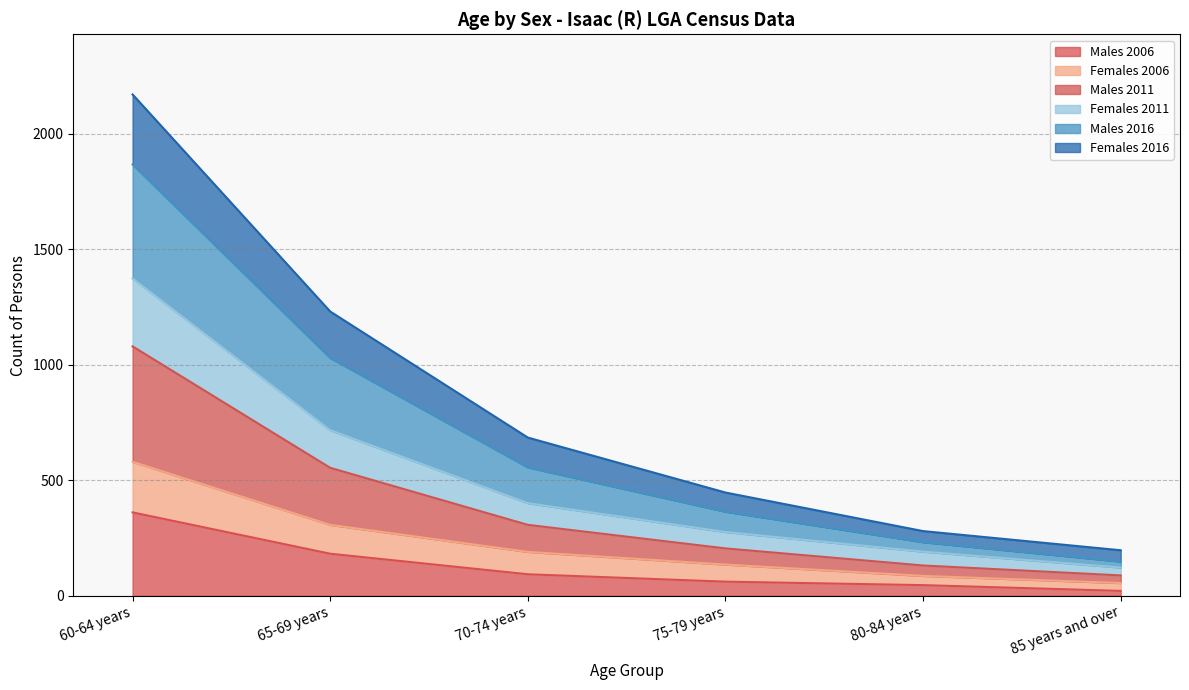

What are all the series names shown in the legend?

Males 2006, Females 2006, Males 2011, Females 2011, Males 2016, Females 2016